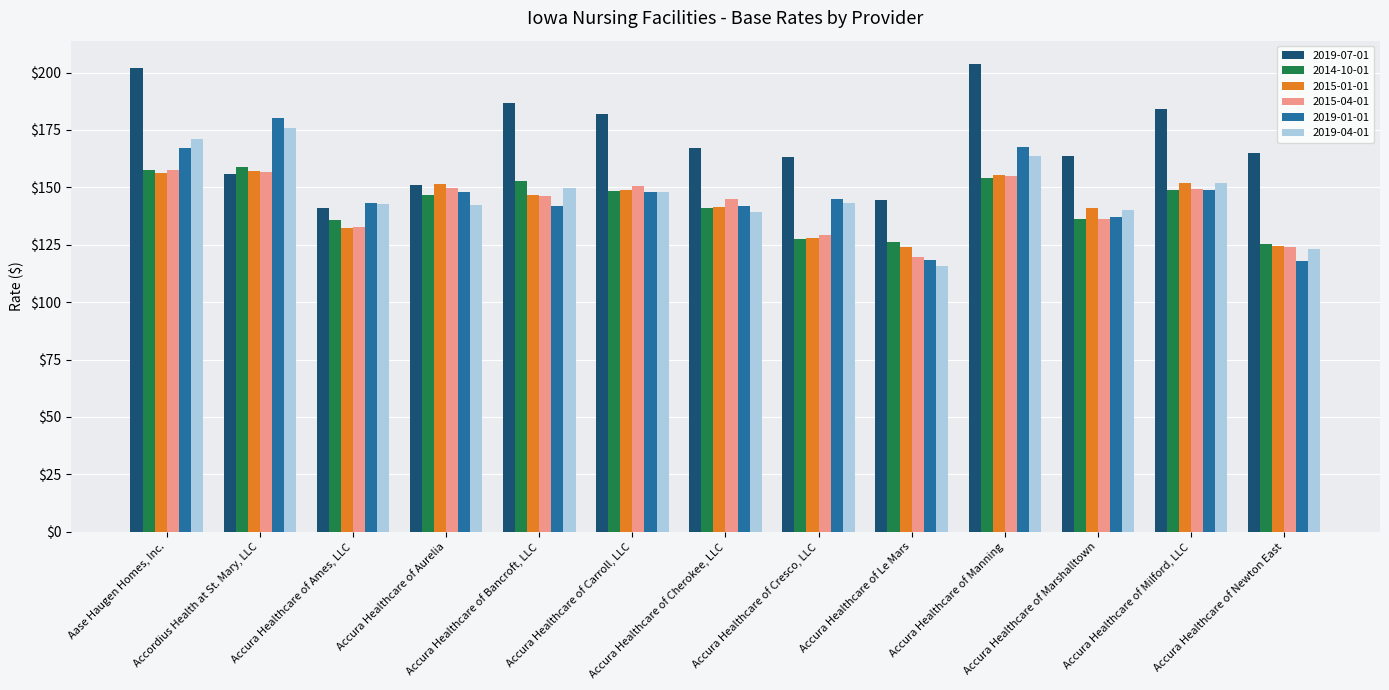

Which series has the largest total across all categories?

2019-07-01